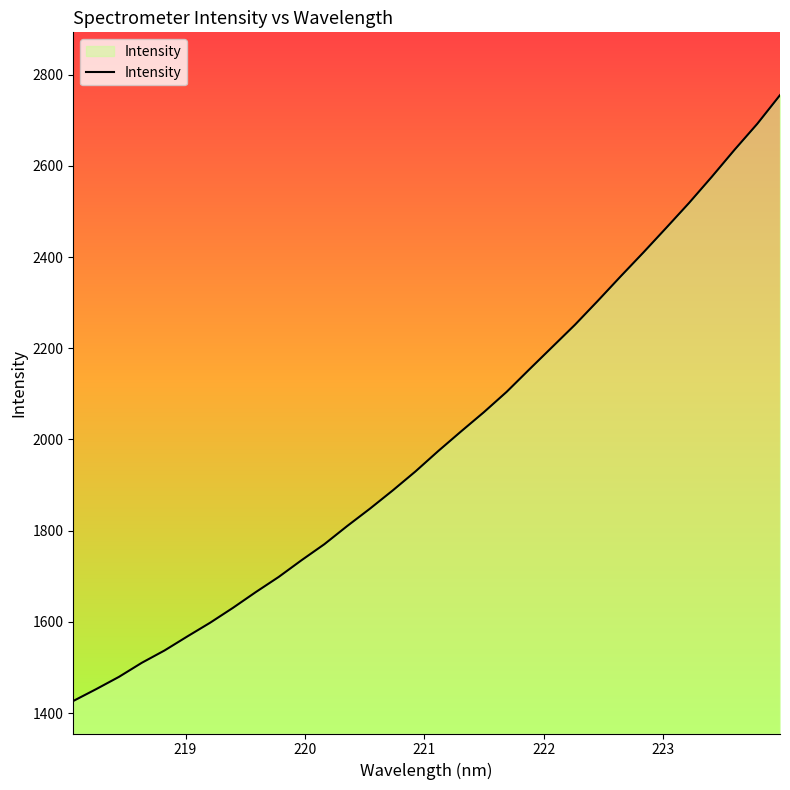

What is the smallest value displayed?

1426.5